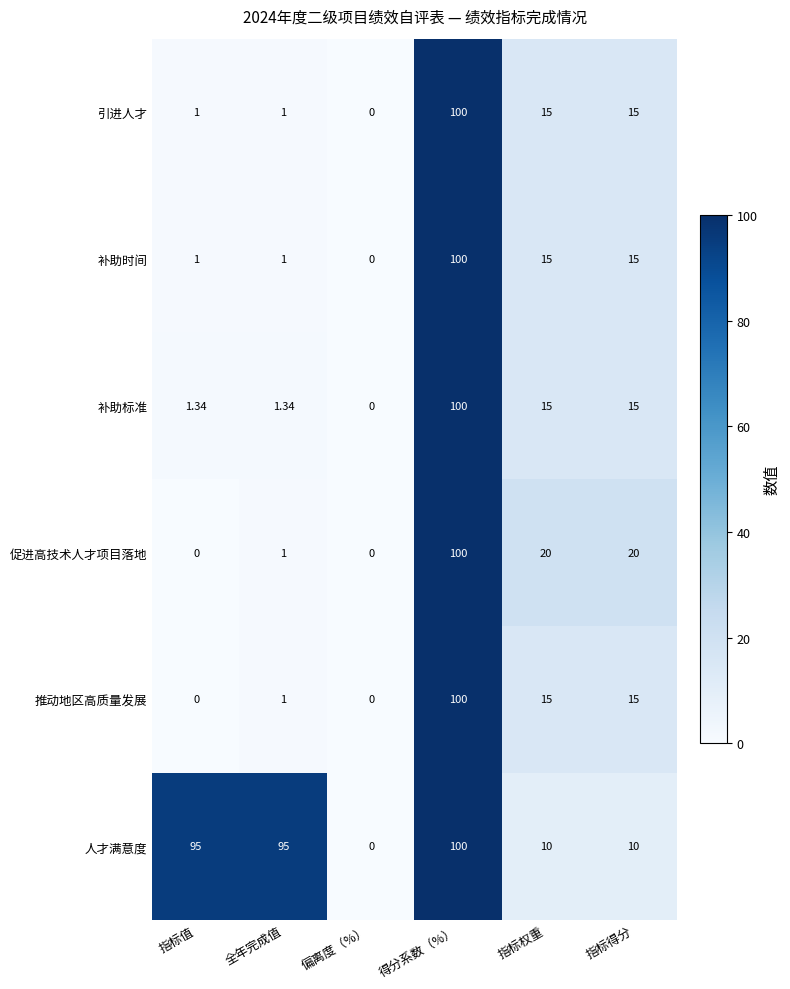

At which category does the chart reach its peak across all series?

得分系数（%）